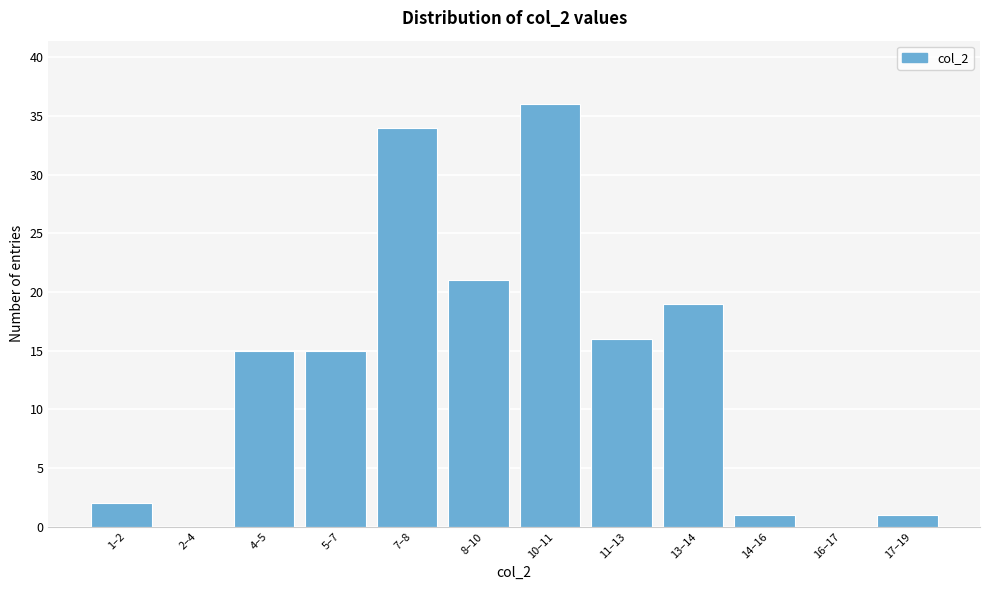

Reading left to right, what are all the values shown in this chart?

1–2=2	2–4=0	4–5=15	5–7=15	7–8=34	8–10=21	10–11=36	11–13=16	13–14=19	14–16=1	16–17=0	17–19=1